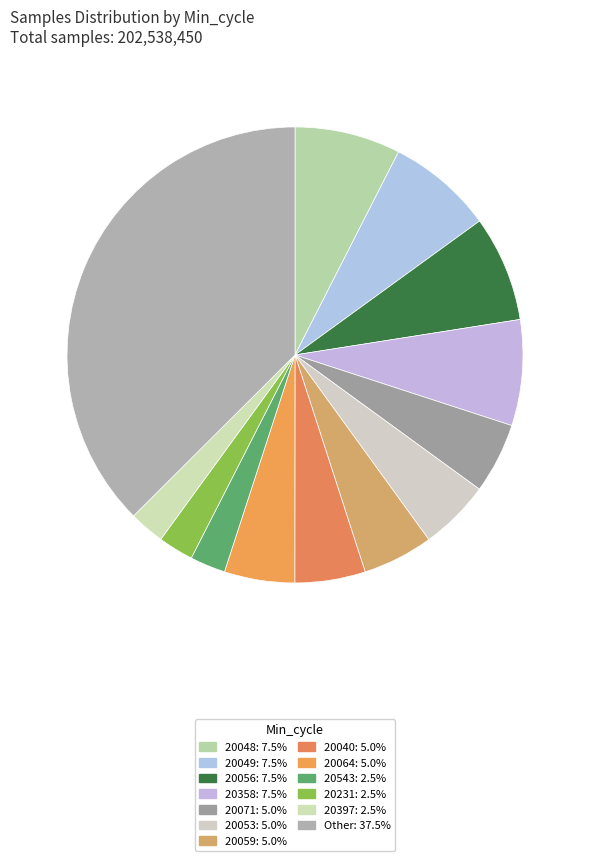

Is there any slice that represents more than half of the pie?

No